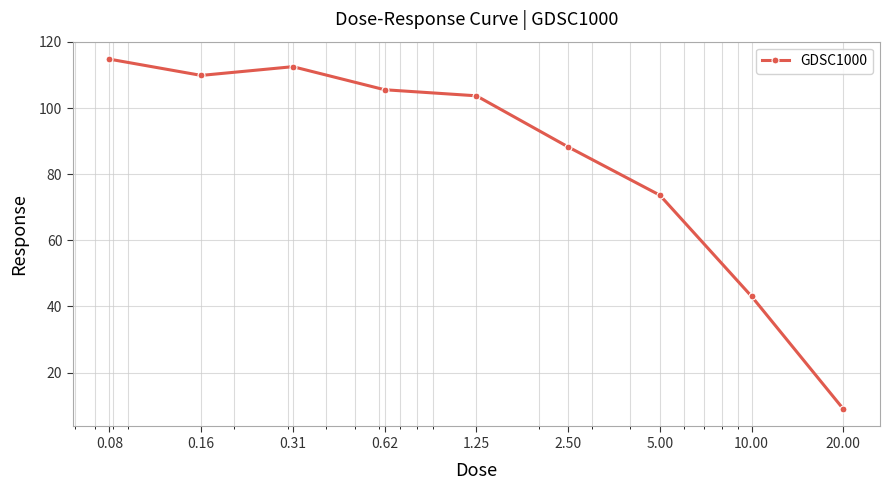

What is the value of the 4th point from the left?

105.5